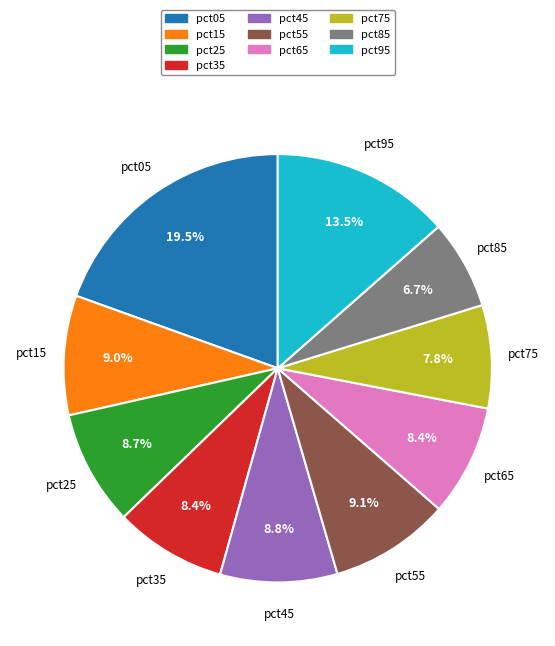

Does any single category account for the majority?

No